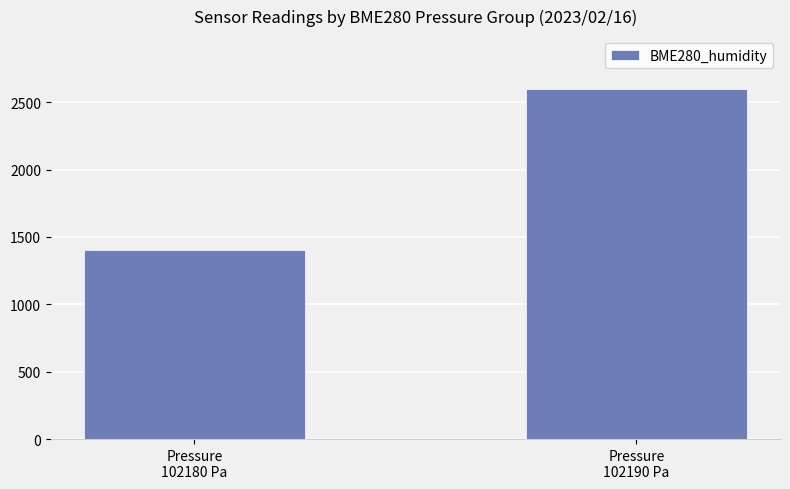

What is the sum of all values?

4000